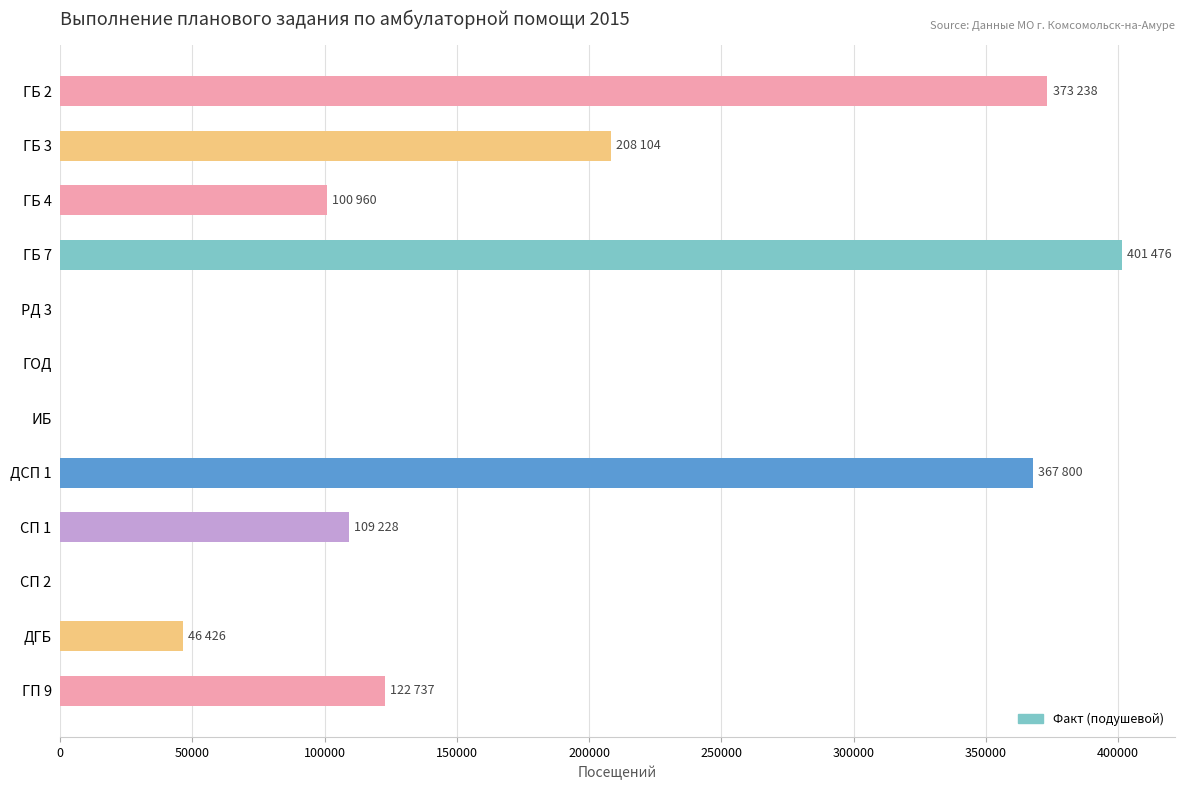

Reading top to bottom, transcribe all the data shown in this chart.

ГБ 2=373237.6	ГБ 3=208103.8	ГБ 4=100959.6	ГБ 7=401476.5	РД 3=0.0	ГОД=0.0	ИБ=0.0	ДСП 1=367799.8	СП 1=109228.4	СП 2=0.0	ДГБ=46426.0	ГП 9=122737.1